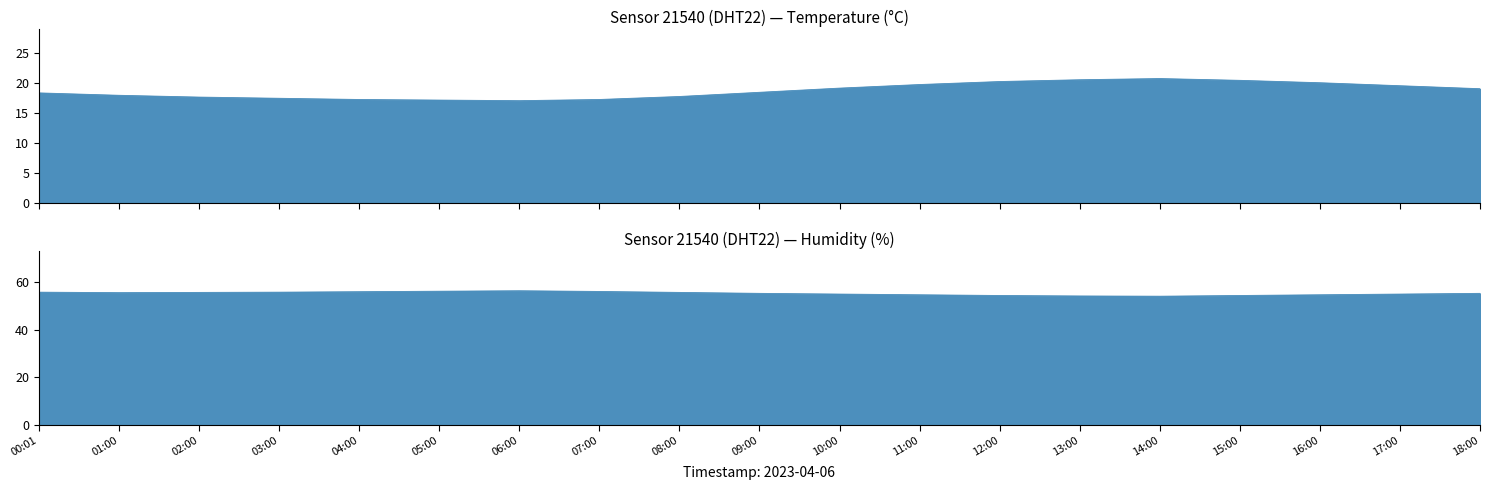

True or false: temperature and humidity intersect in this chart.

False